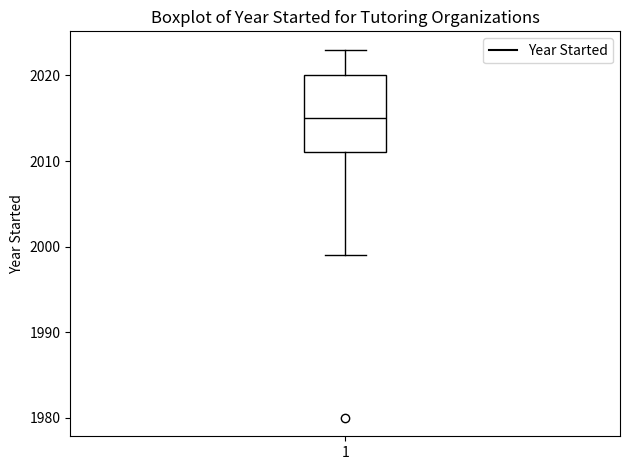

Where does the lower whisker of the box at x = 1 end on the y-axis? The values are not printed on the chart, so give them approximately, as read against the axis.

1999